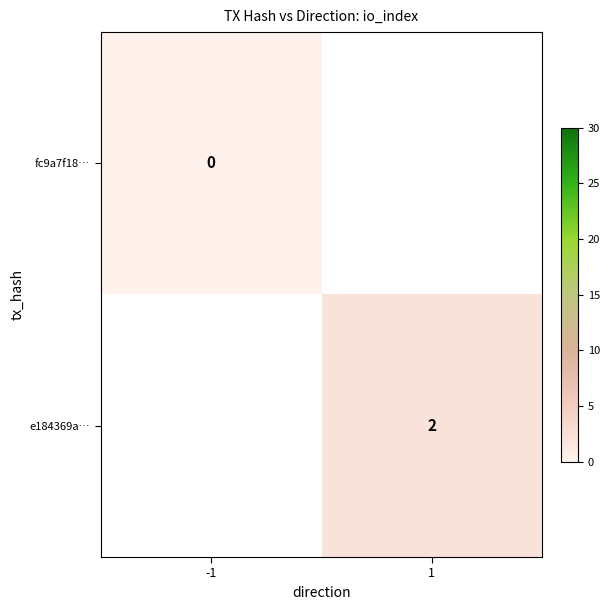

Which has a higher value, -1 or 1?

1